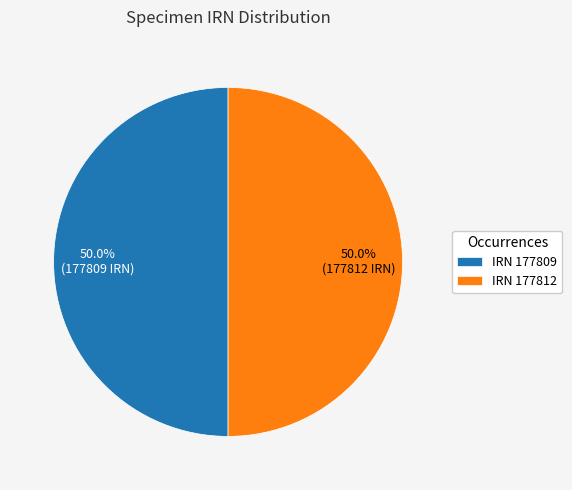

What is the ratio of the value at IRN 177809 to the value at IRN 177812?

1.0